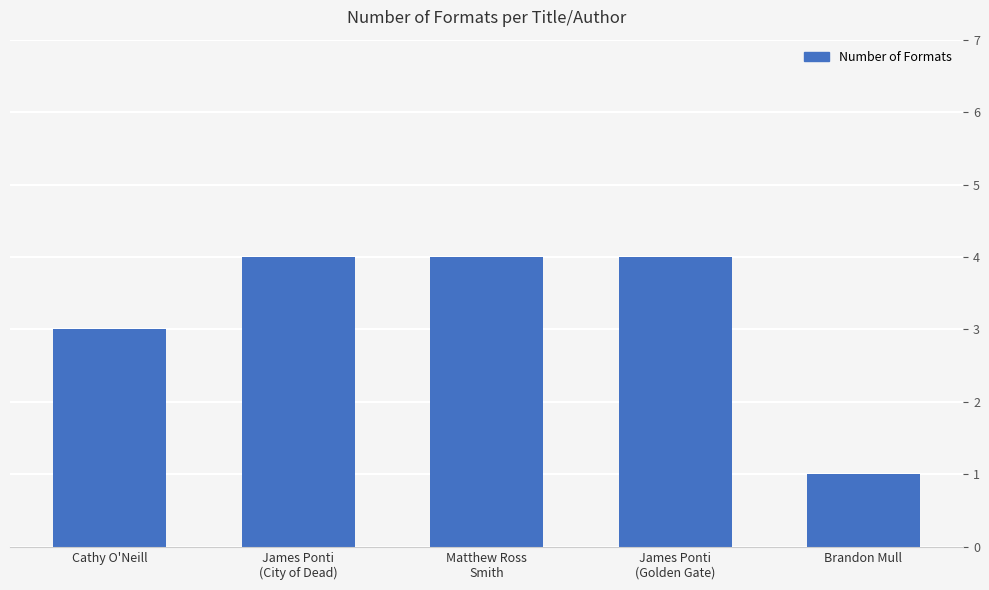

Reading left to right, transcribe all the data shown in this chart.

Cathy O'Neill=3	James Ponti
(City of Dead)=4	Matthew Ross
Smith=4	James Ponti
(Golden Gate)=4	Brandon Mull=1